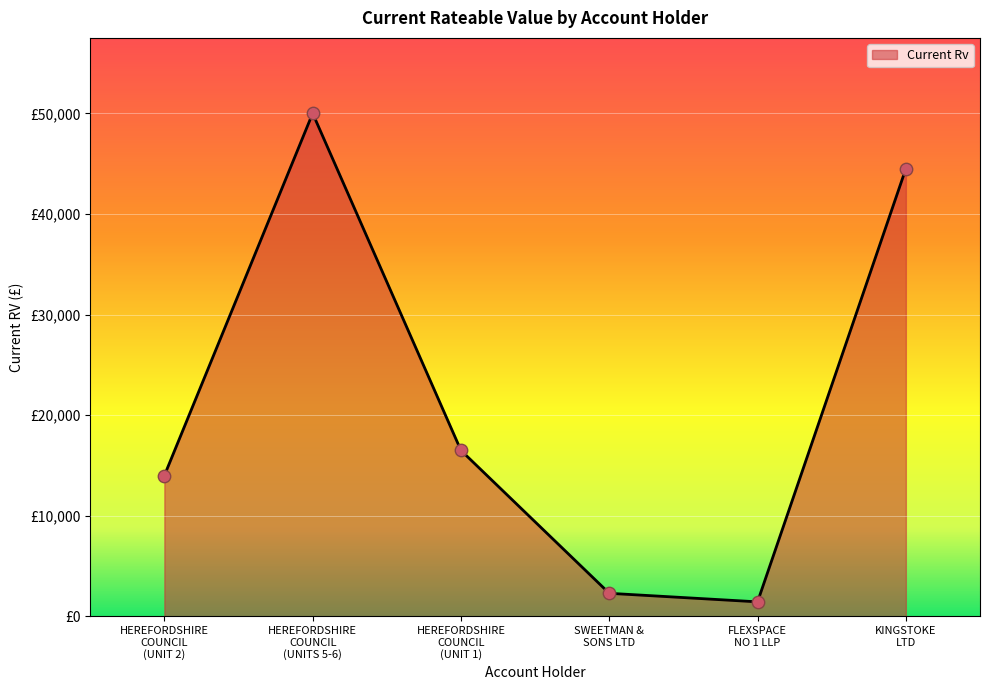

What is the change in value from HEREFORDSHIRE
COUNCIL
(UNITS 5-6) to HEREFORDSHIRE
COUNCIL
(UNIT 1)?

-33500